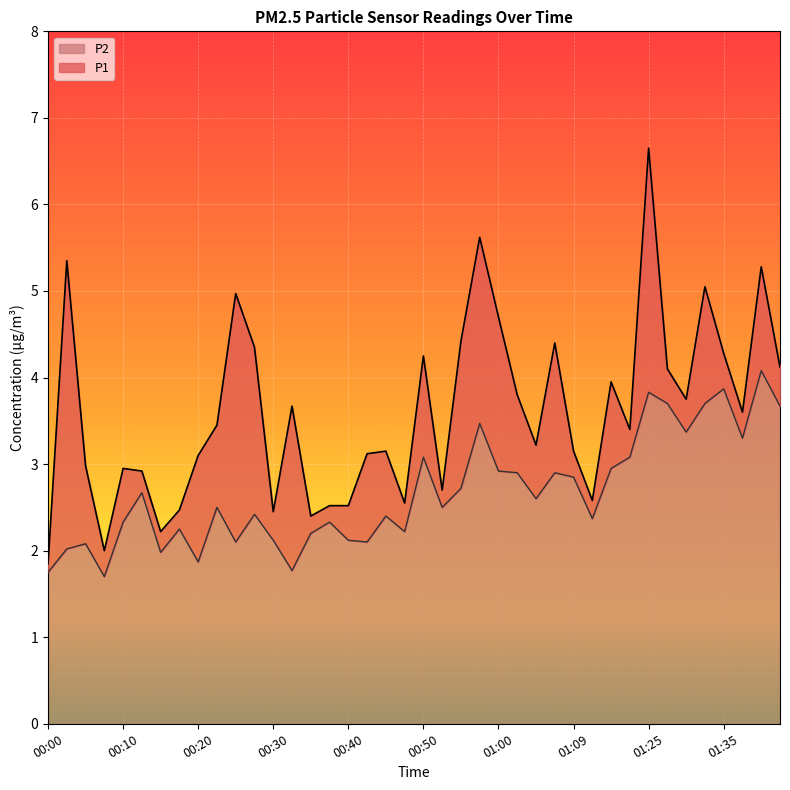

Which series has the largest total across all categories?

P1